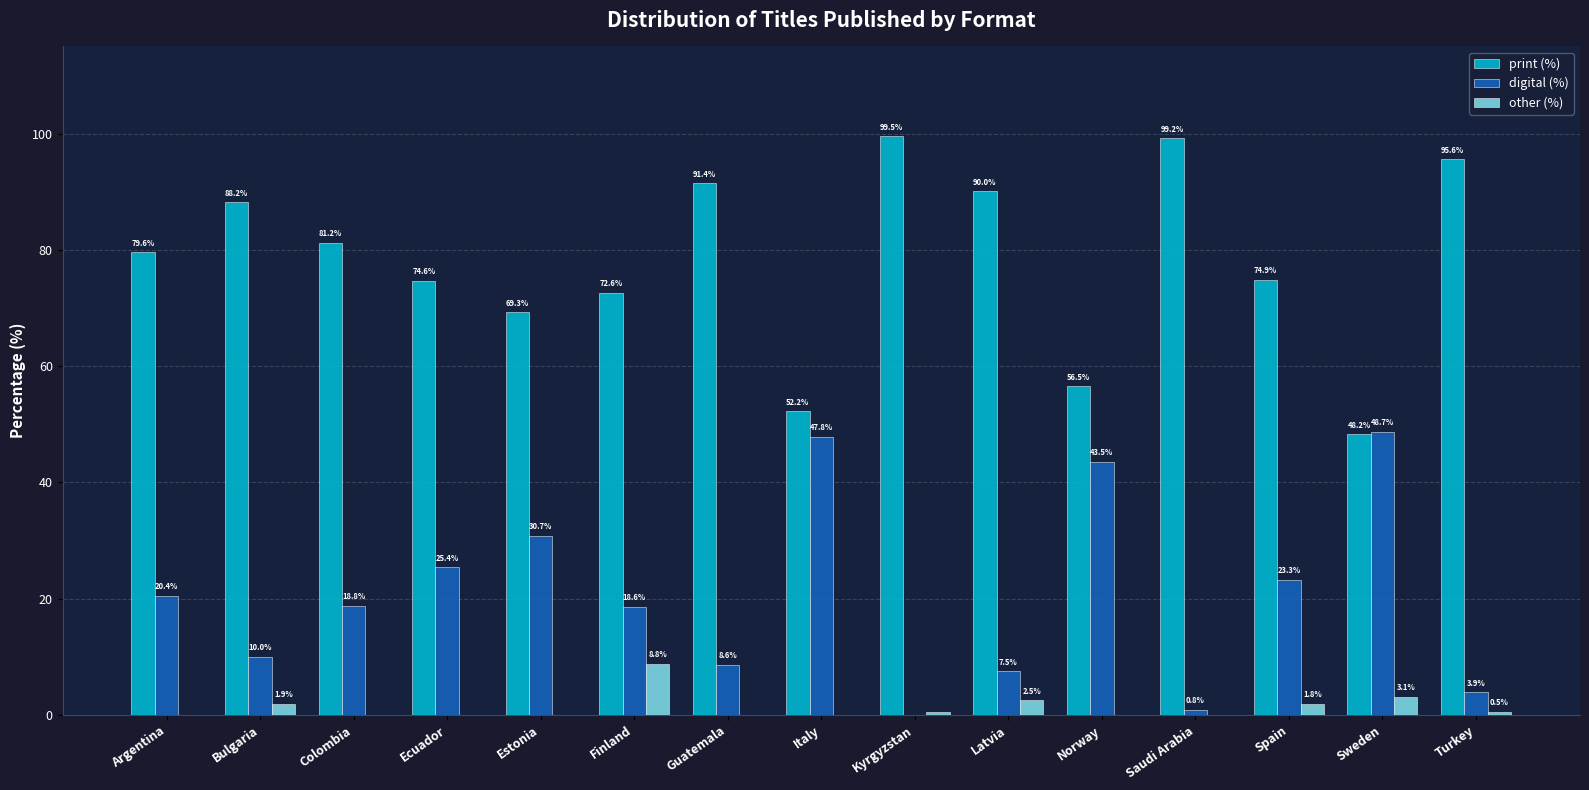

What is the greatest value displayed?

99.5